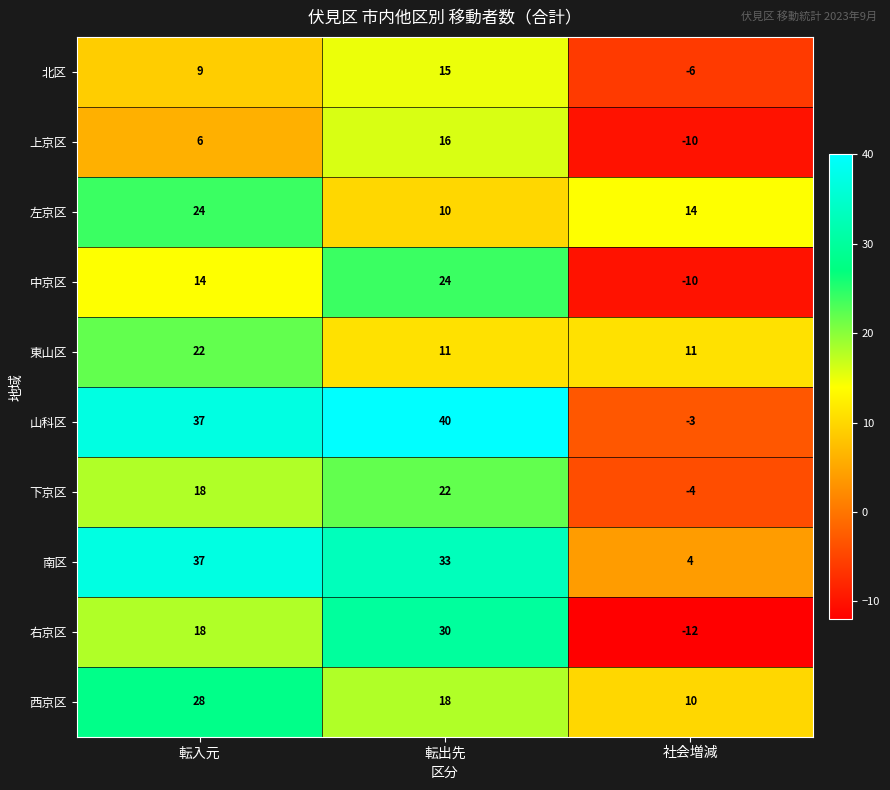

Which series has the largest range (max minus min)?

山科区